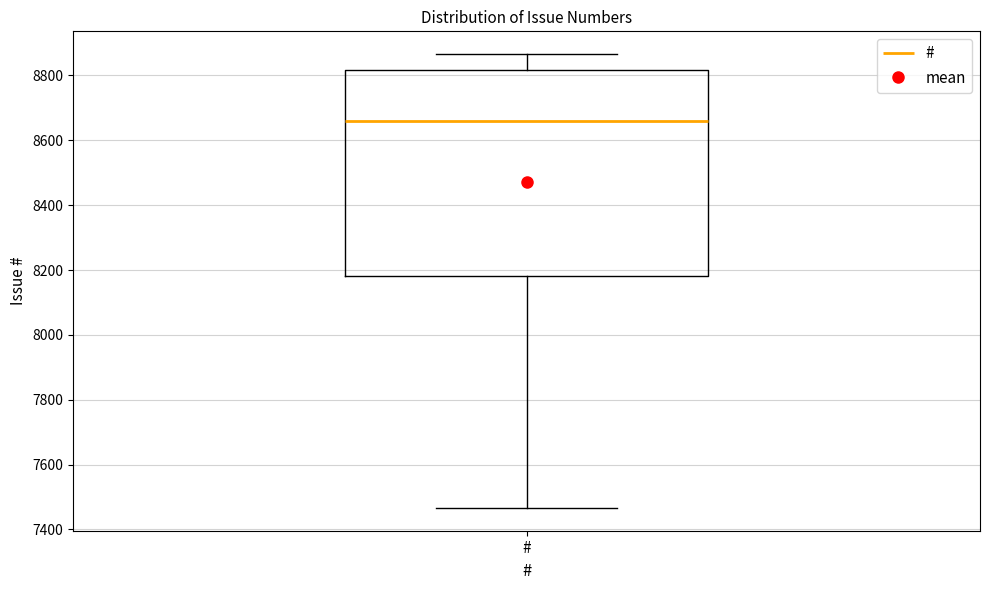

Where does the median line of the box for # sit on the y-axis? The values are not printed on the chart, so give them approximately, as read against the axis.

8660